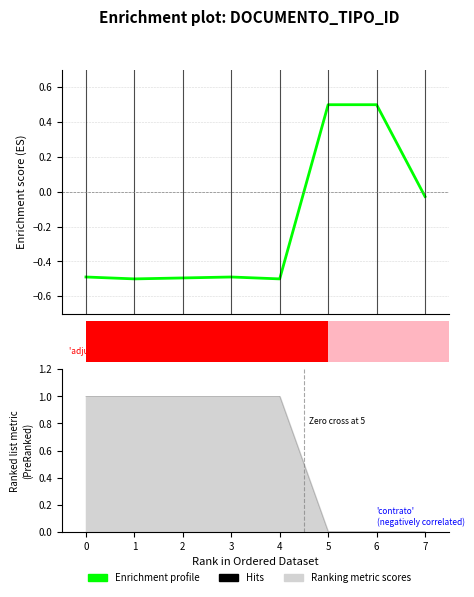

What is the maximum value shown in the chart?

0.5